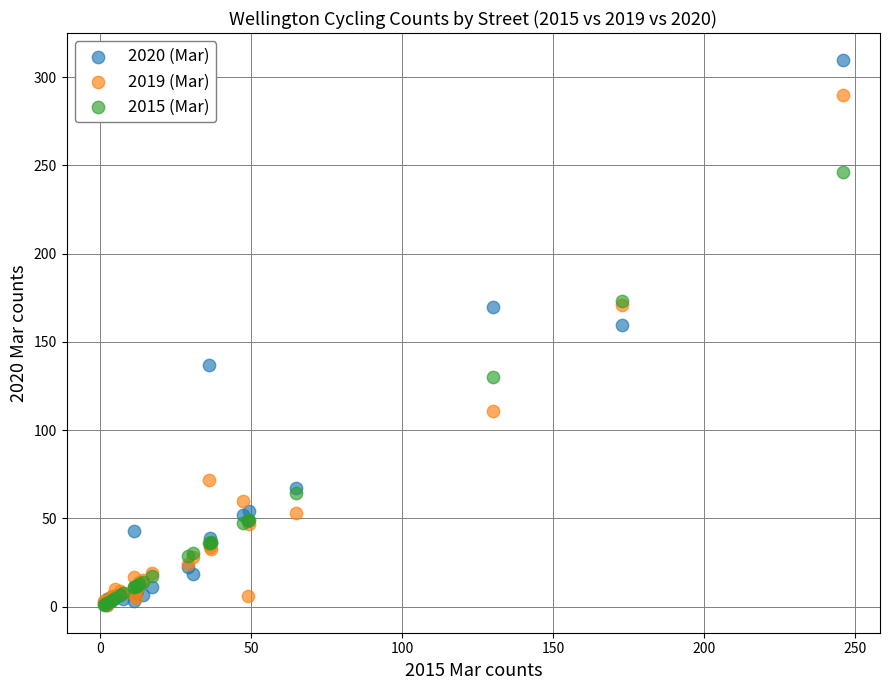

In the 2020 (Mar) series, what Y value is closest to 155?

159.4